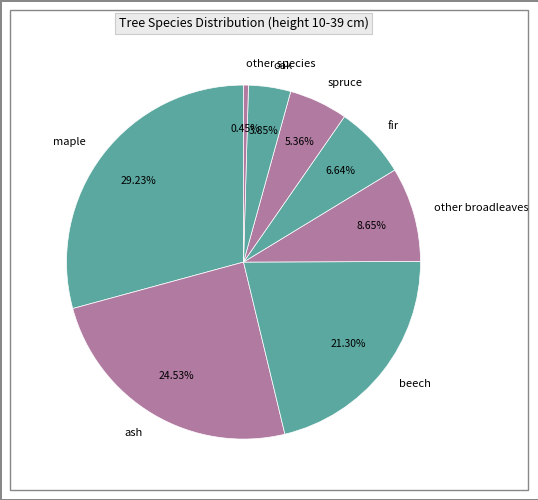

Do beech and fir together represent more than half of the pie?

No